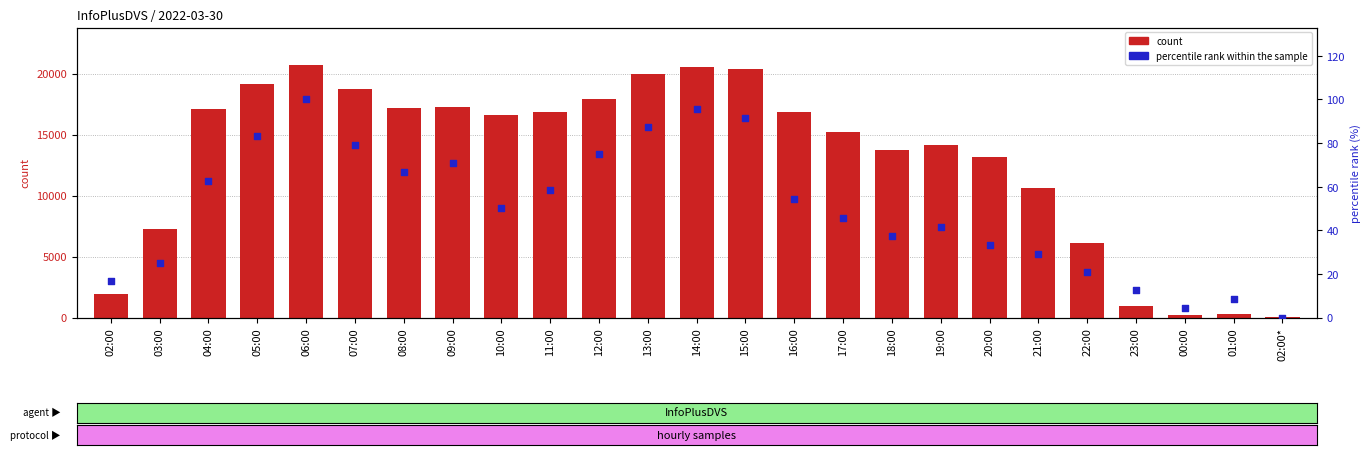

What are all the series names shown in the legend?

count, percentile rank within the sample